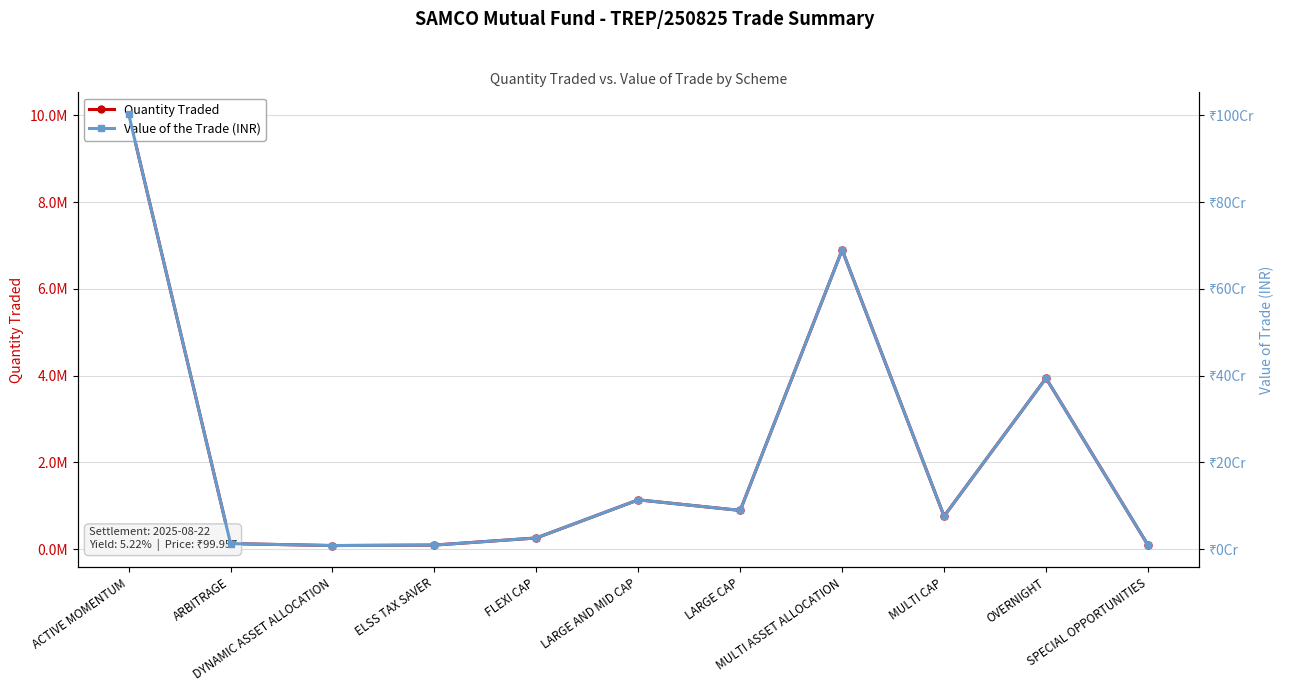

What is the label of the 8th point from the right?

ELSS TAX SAVER